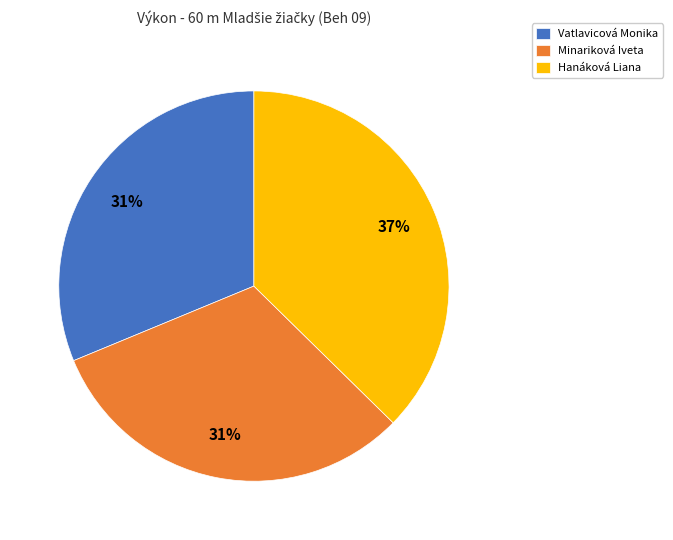

Count the number of slices in the pie.

3